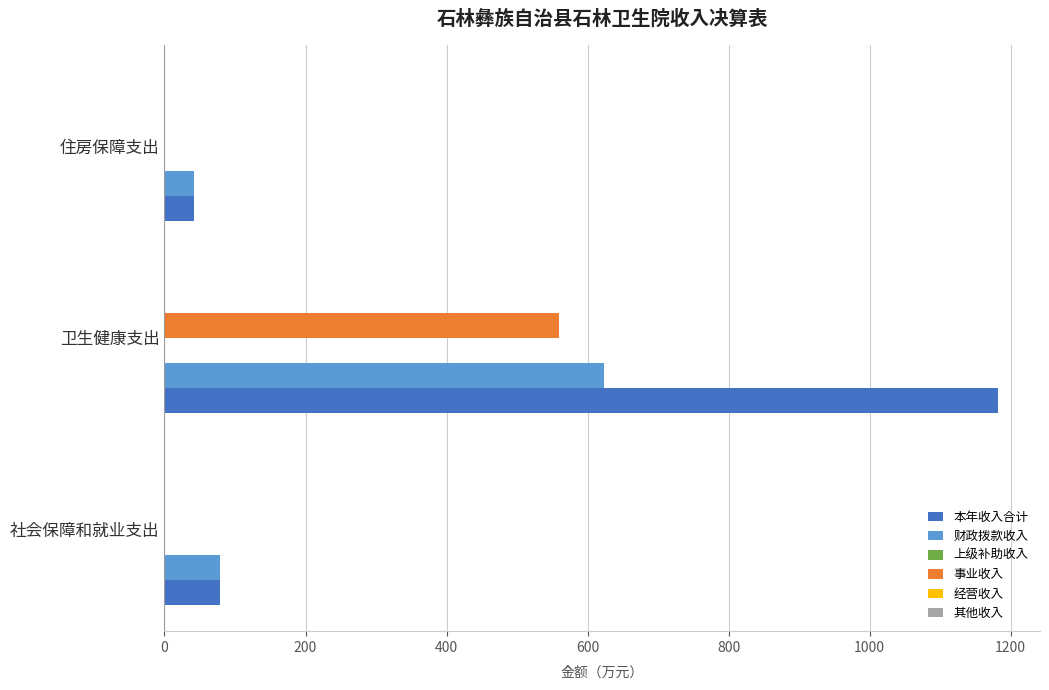

Reading left to right, extract all data points from this chart.

本年收入合计: 79.0	1182.0	41.6
财政拨款收入: 79.0	622.8	41.6
上级补助收入: 0.1	0.1	0.1
事业收入: 0.0	559.1	0.0
经营收入: 0.1	0.1	0.1
其他收入: 0.0	0.1	0.0